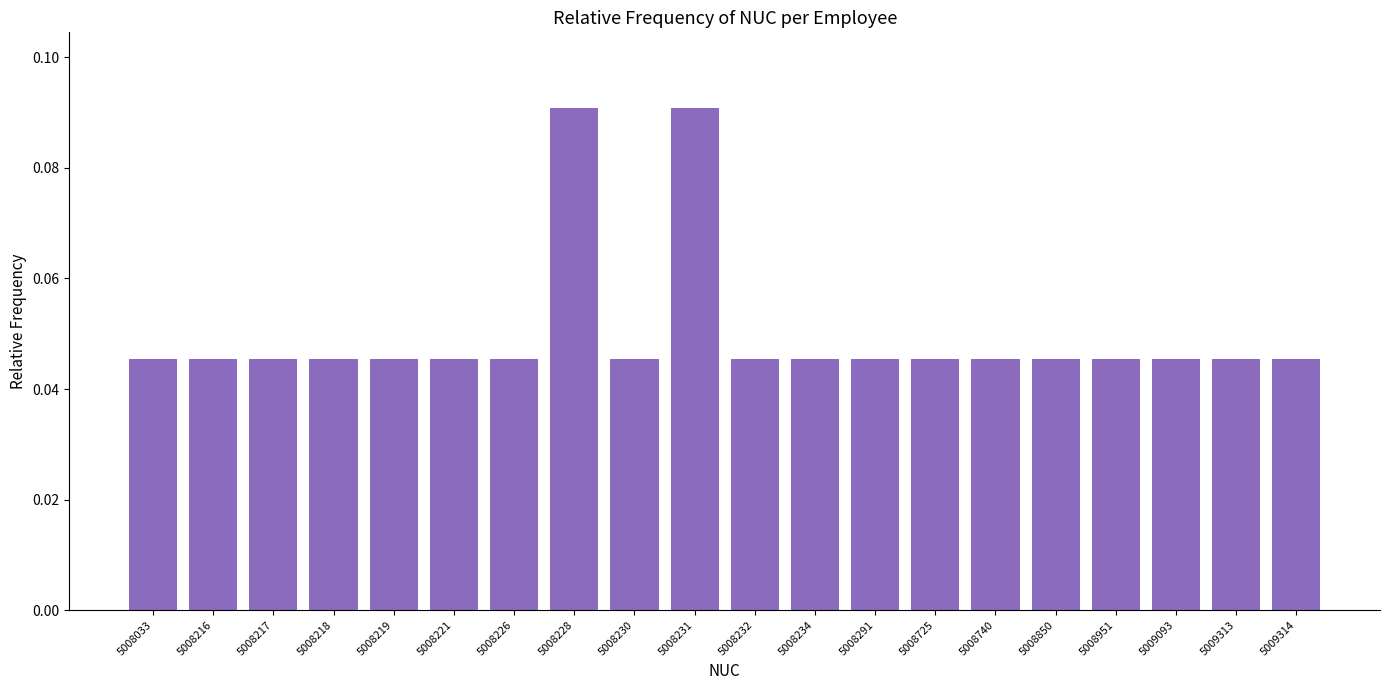

How many bars are there in total?

20